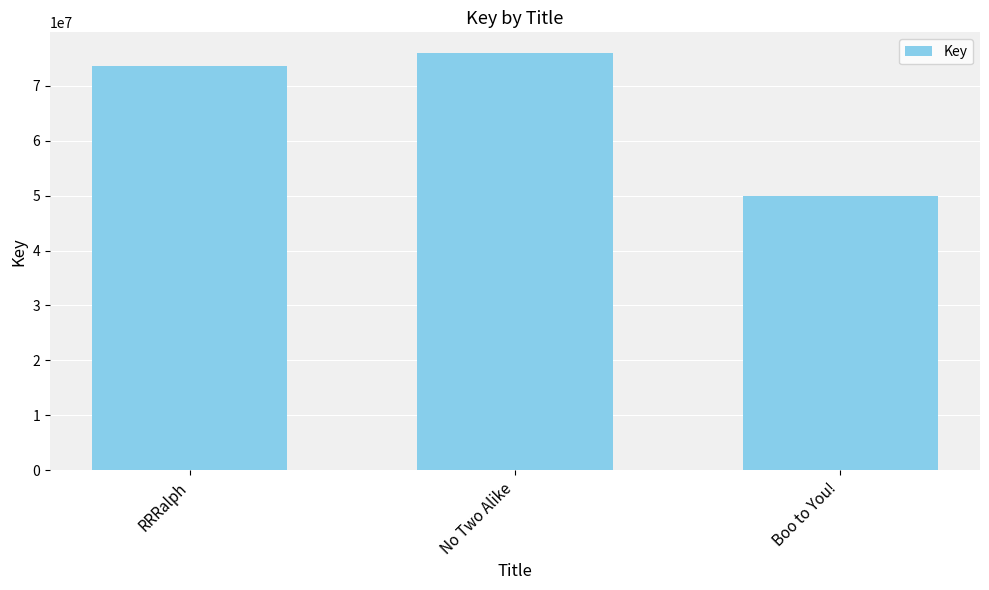

Reading left to right, extract all data points from this chart.

73606326	75898495	49980028